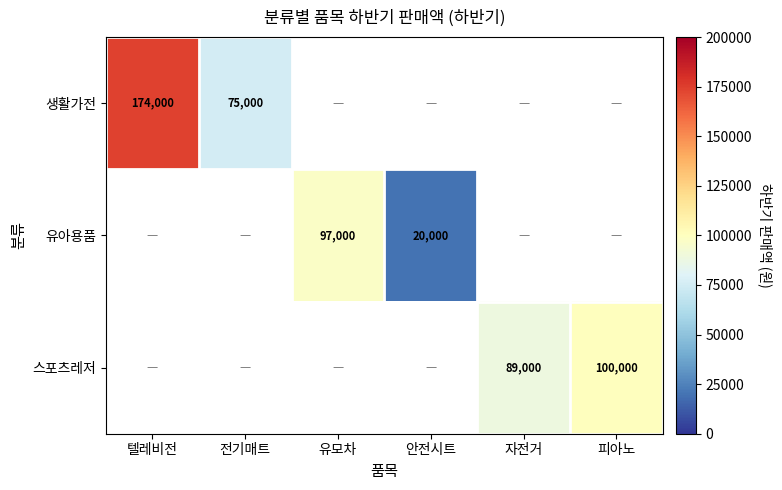

The 생활가전 series shows 100123 at 텔레비전. True or false?

False